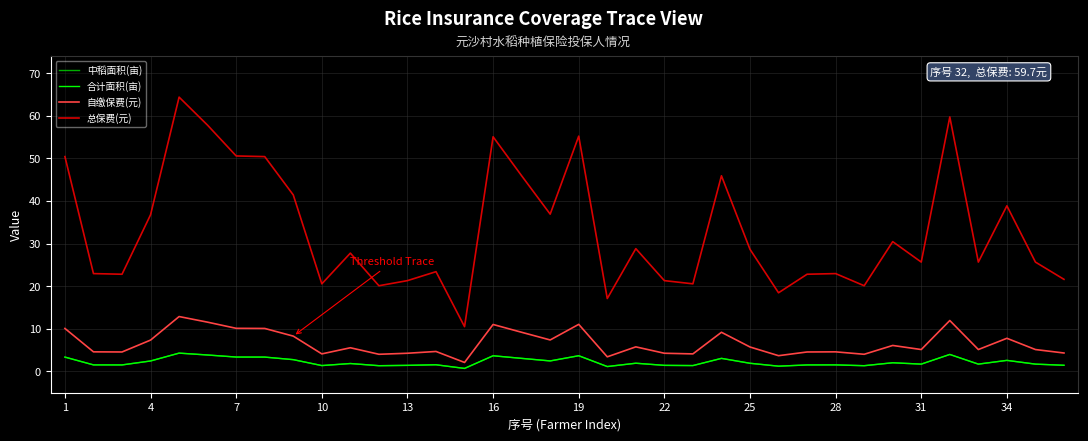

Does the chart have visible grid lines?

Yes